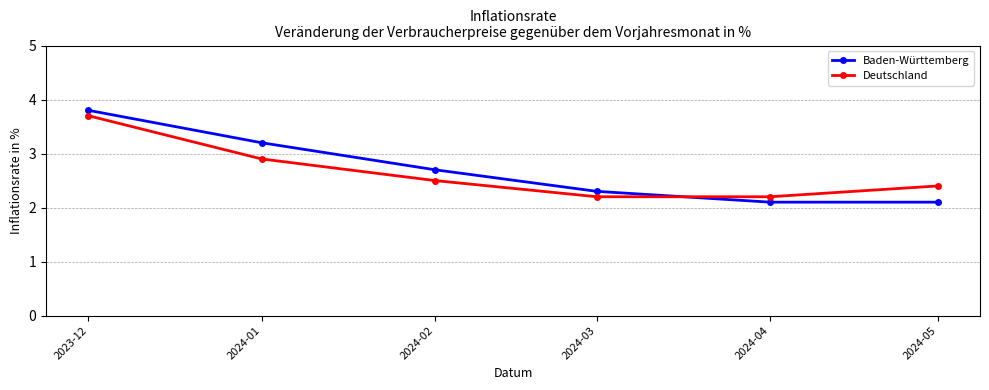

How many times do Baden-Württemberg and Deutschland cross each other?

1